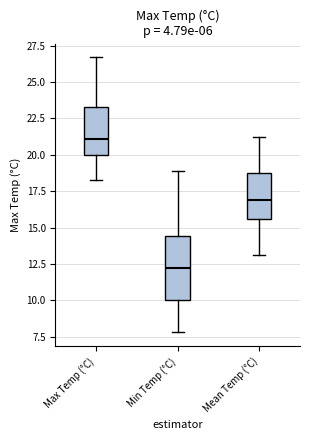

Which box has the highest median line?

Max Temp (°C)